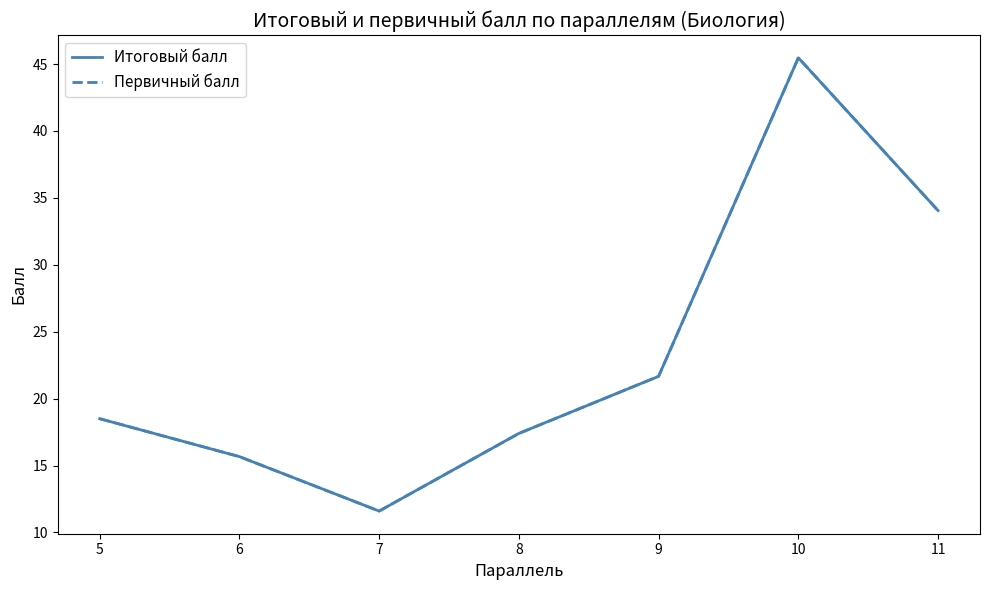

What is the maximum value shown in the chart?

45.5